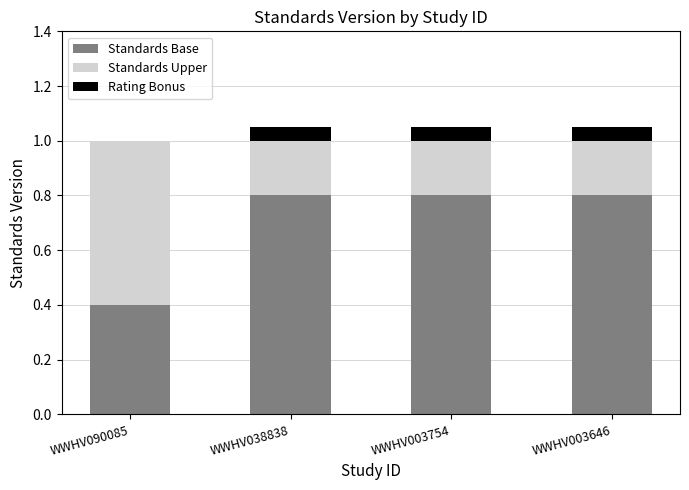

What is the maximum value for Standards Base?

0.8